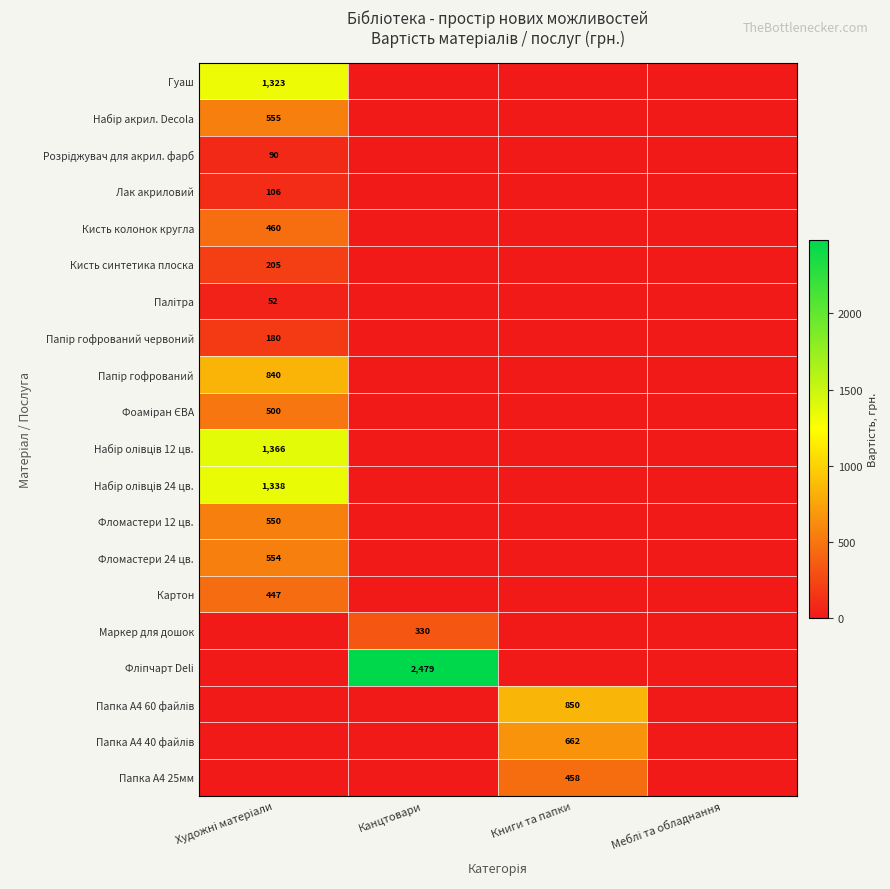

At how many categories does at least one series exceed 1069?

2